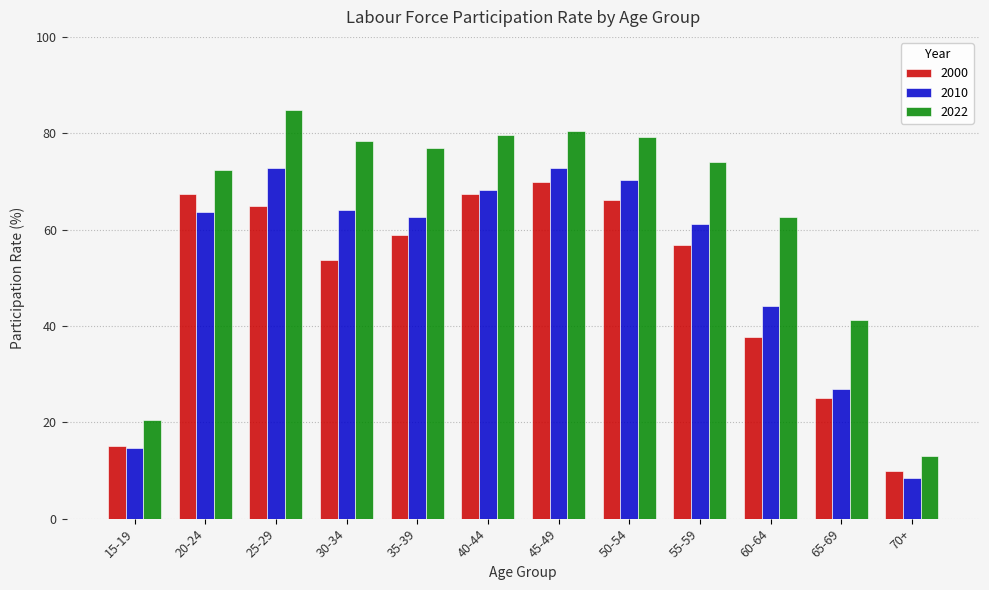

Which series has the largest range (max minus min)?

2022